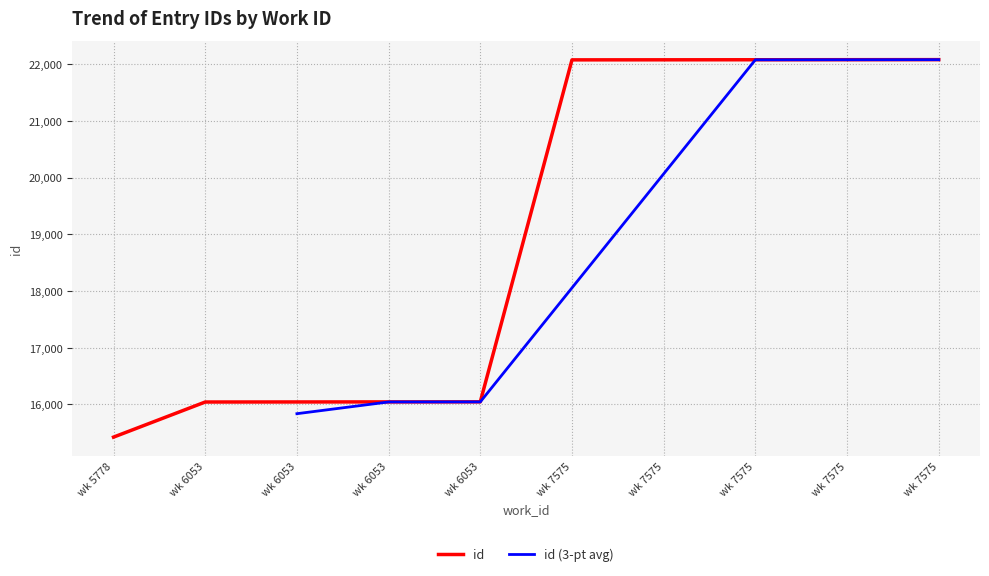

True or false: the data has more than 2 interior local peaks.

False